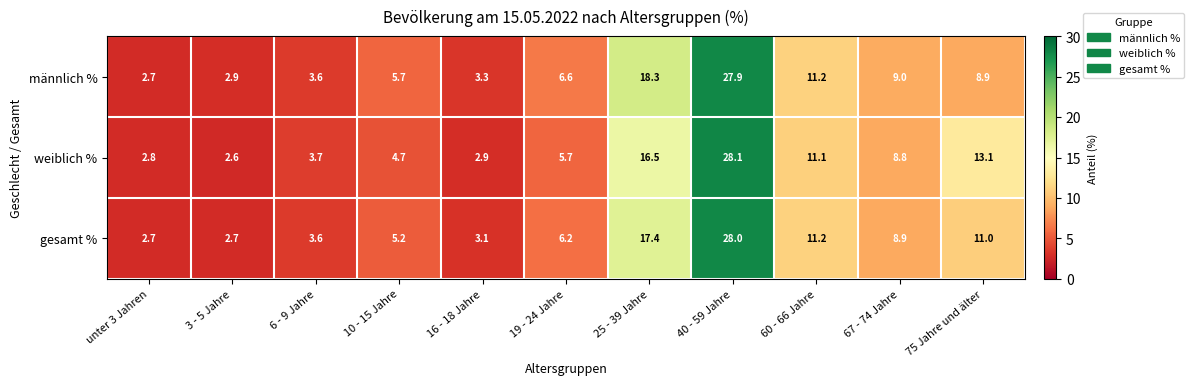

Is it true that weiblich % equals 4.0 at 3 - 5 Jahre?

False